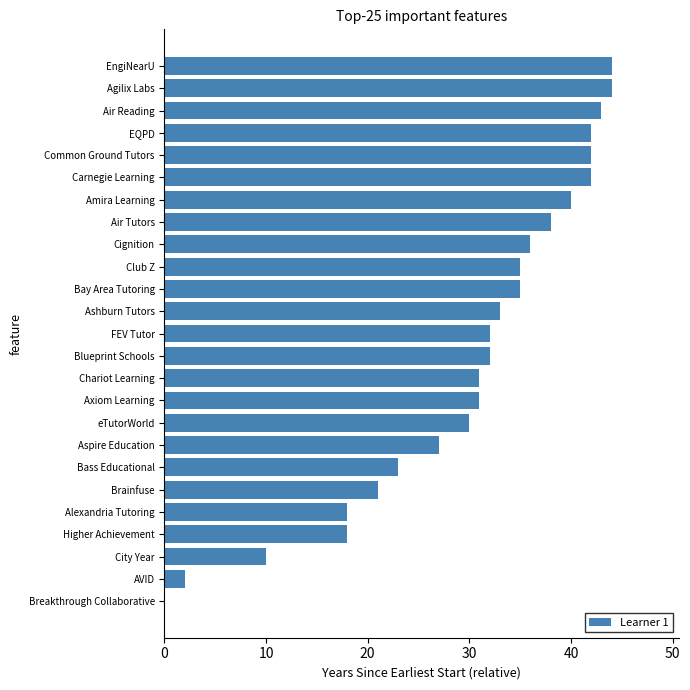

Reading bottom to top, transcribe all the data shown in this chart.

Breakthrough Collaborative=0	AVID=2	City Year=10	Higher Achievement=18	Alexandria Tutoring=18	Brainfuse=21	Bass Educational=23	Aspire Education=27	eTutorWorld=30	Axiom Learning=31	Chariot Learning=31	Blueprint Schools=32	FEV Tutor=32	Ashburn Tutors=33	Bay Area Tutoring=35	Club Z=35	Cignition=36	Air Tutors=38	Amira Learning=40	Carnegie Learning=42	Common Ground Tutors=42	EQPD=42	Air Reading=43	Agilix Labs=44	EngiNearU=44